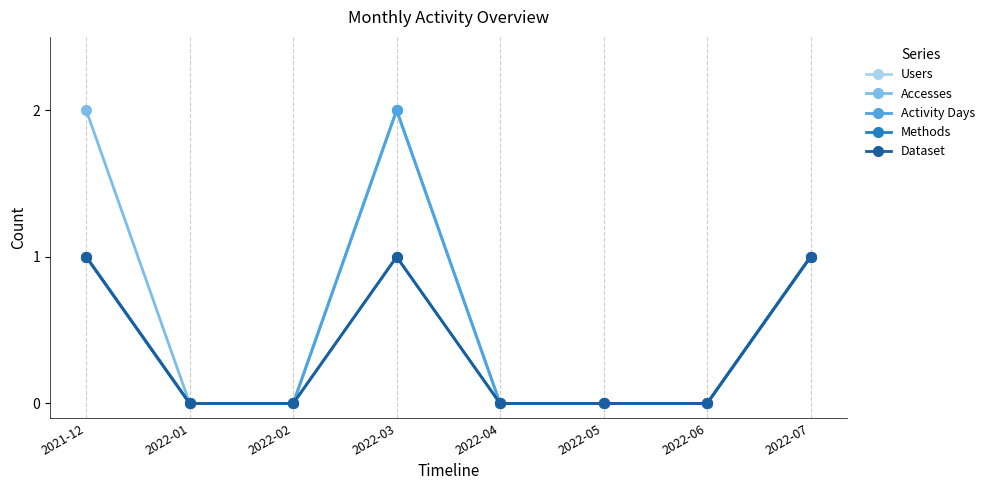

Is this an area chart (filled region under the line)?

No